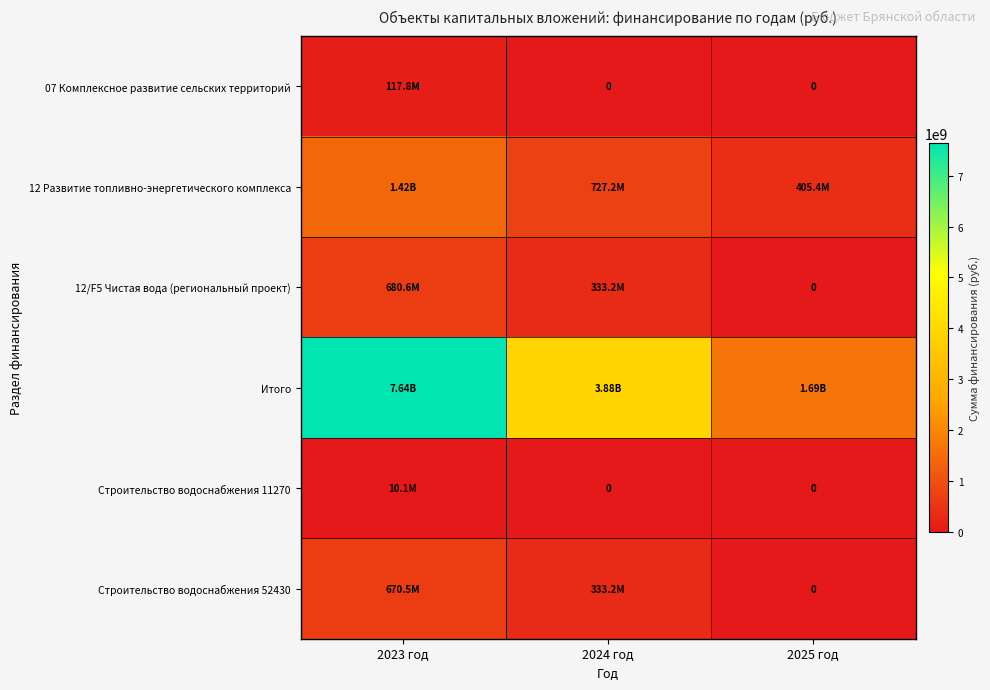

What is the difference between the maximum and minimum values in the Строительство водоснабжения 11270 series?

10130572.0